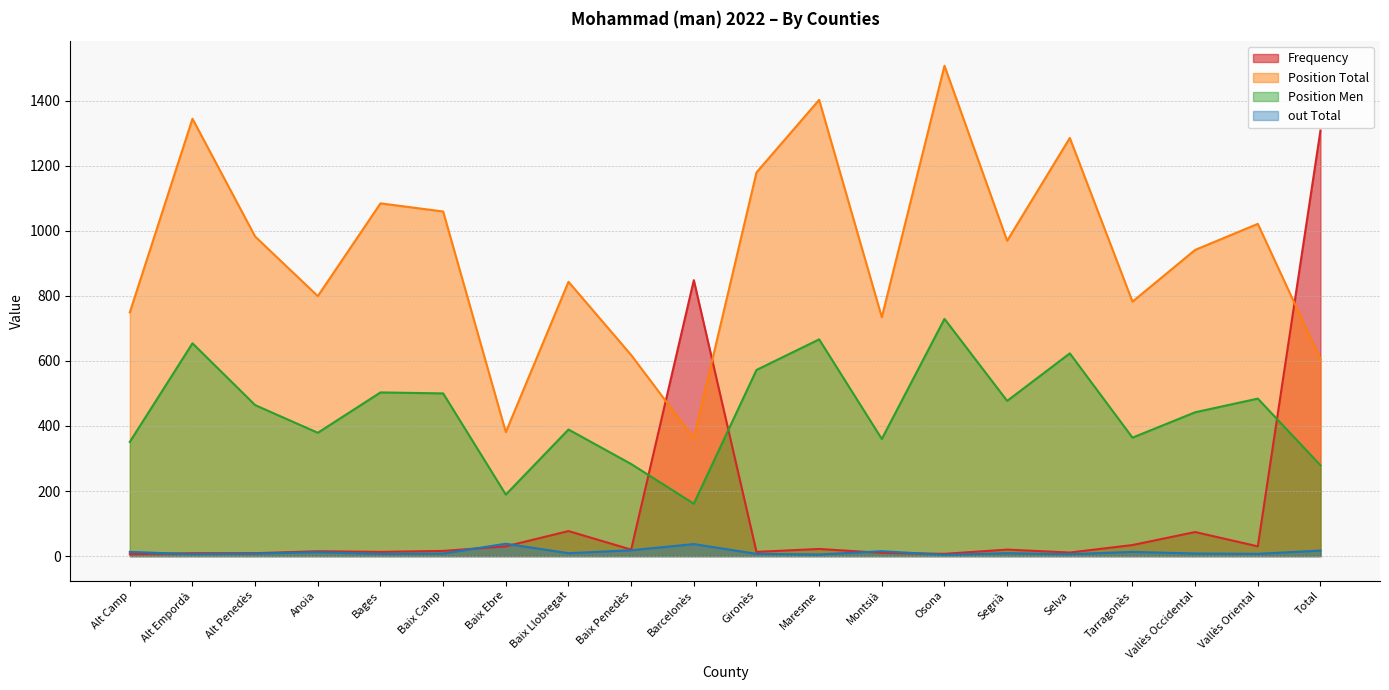

Where does the out Total series first go above 9?

Alt Camp